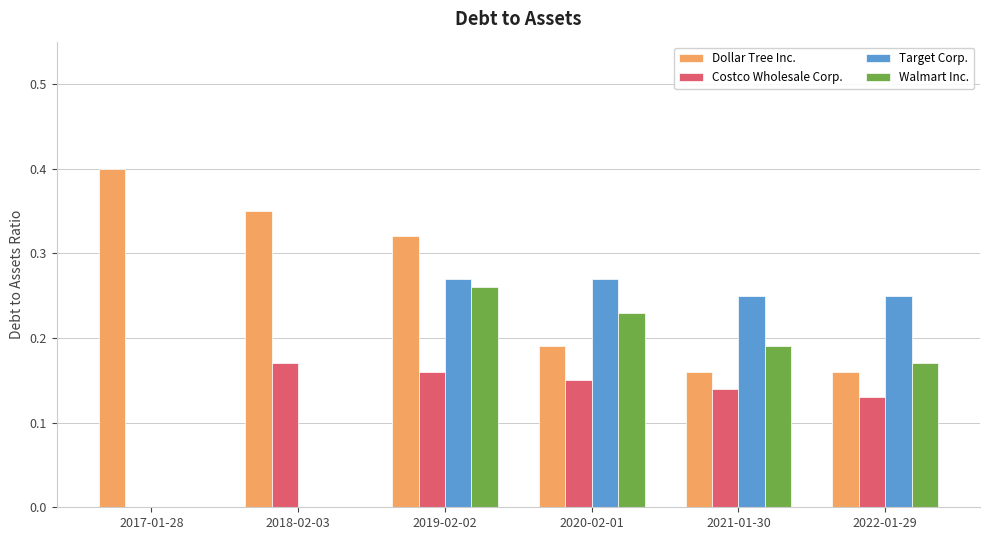

How many Target Corp. values are between 0 and 1?

6